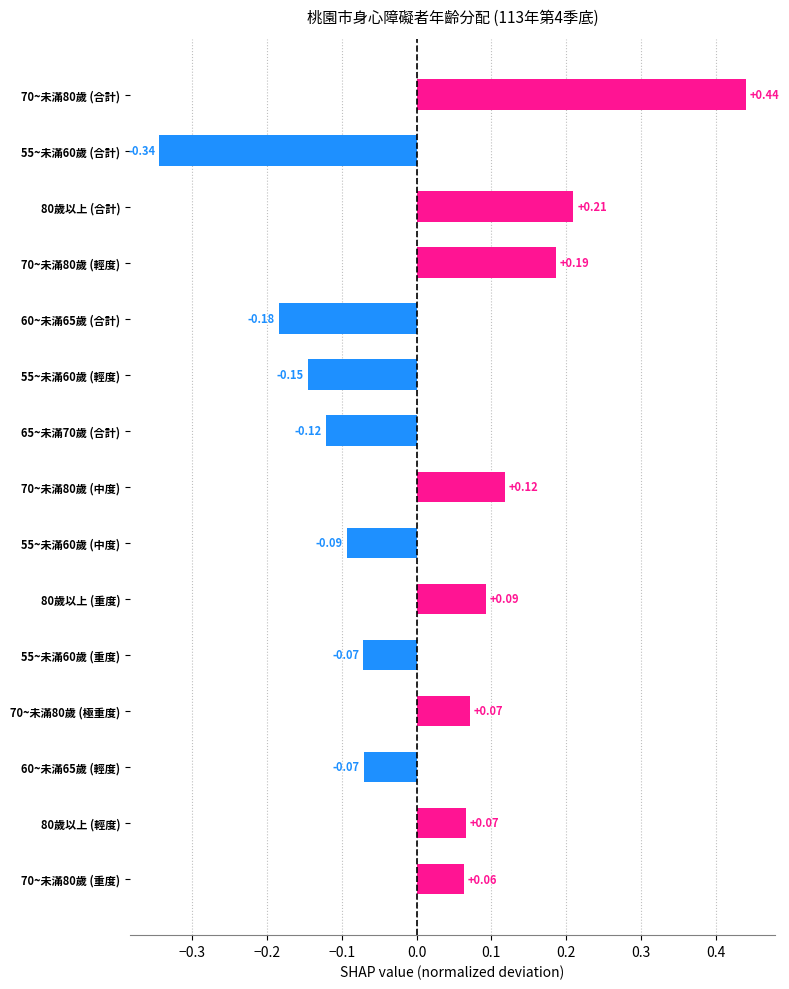

What is the change in value from 80歲以上 (輕度) to 55~未滿60歲 (合計)?

-0.4